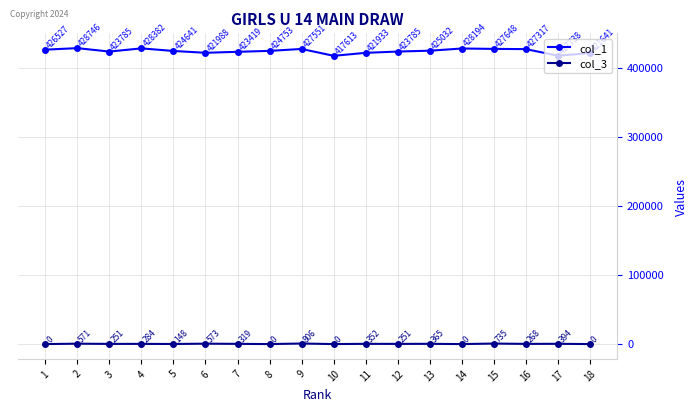

What is the difference between the maximum and minimum values in the col_1 series?

11133